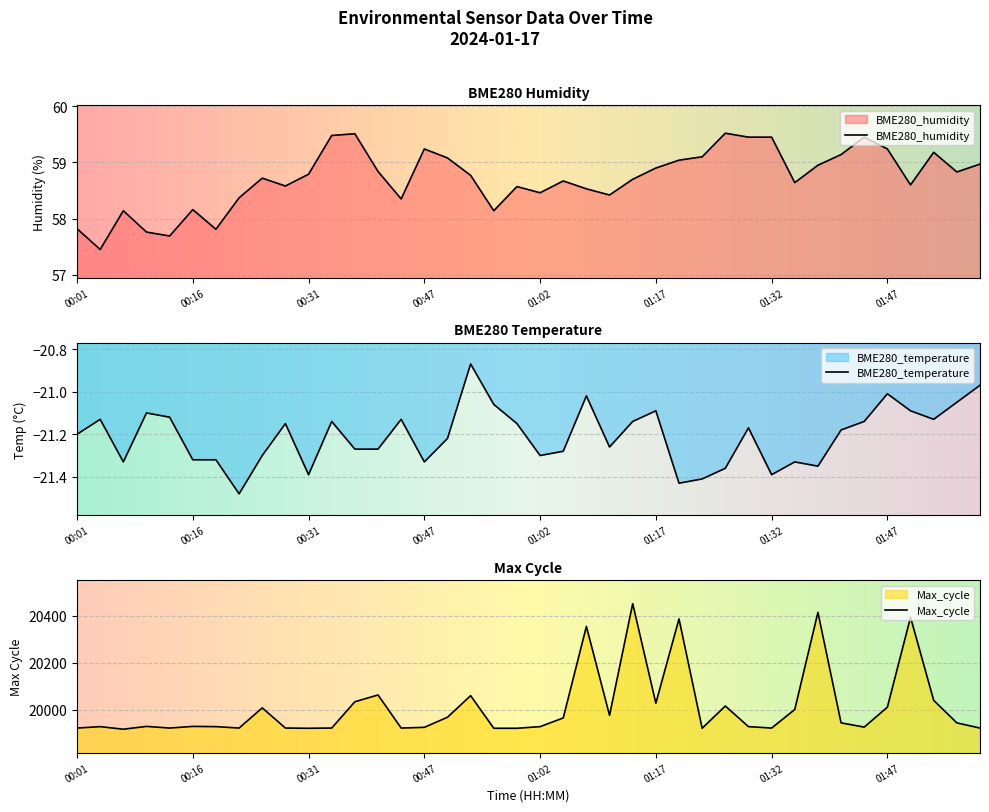

Which series has the largest total across all categories?

BME280_humidity